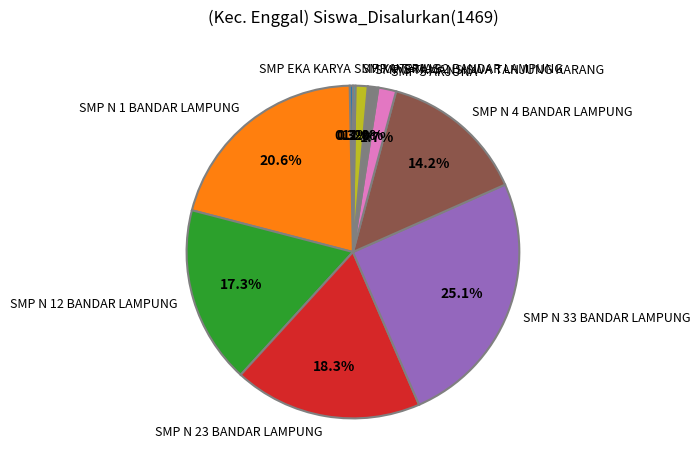

Is the sum of SMP UTAMA 3 and SMP N 1 BANDAR LAMPUNG greater than half?

No